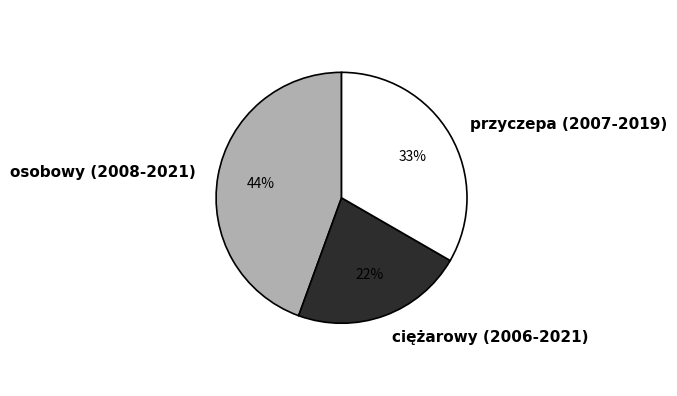

Is przyczepa (2007-2019) the majority of the pie?

No